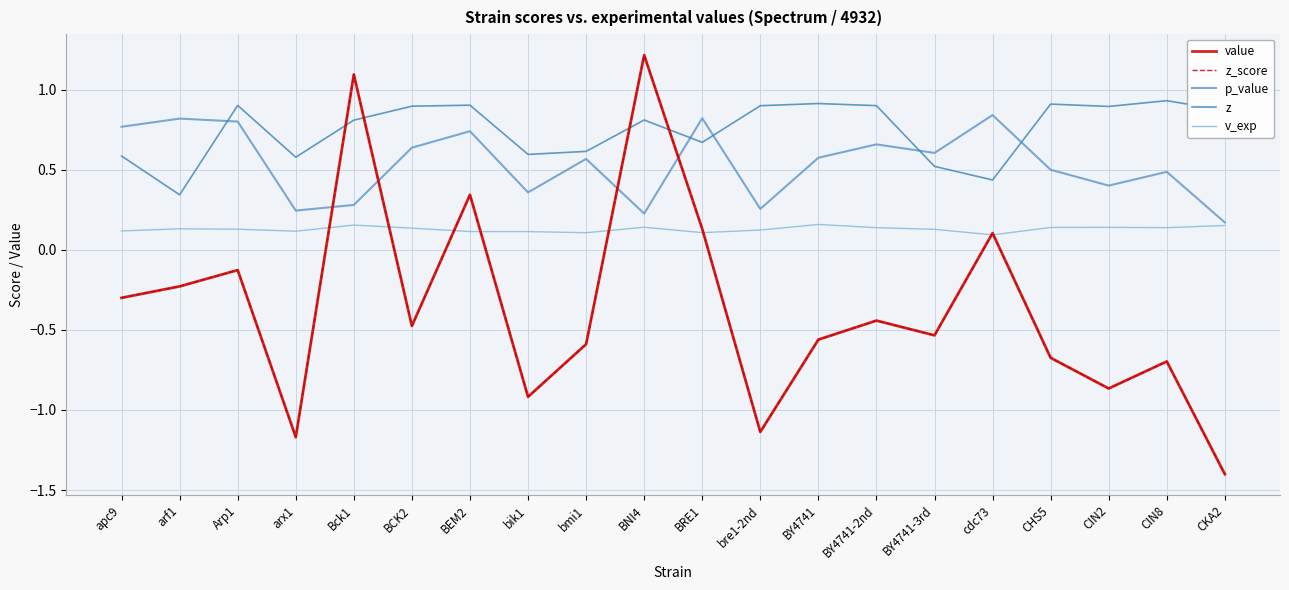

In v_exp, how many points are higher than both neighbors (excluding endpoints)?

5